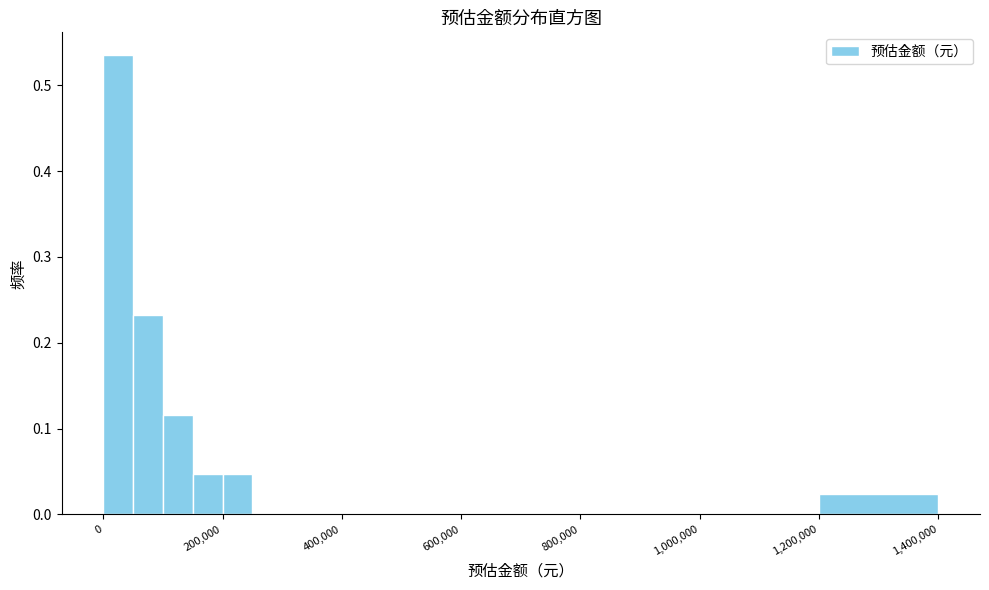

Read against the x-axis, roughly where is the centre of the tallest bar?

20000